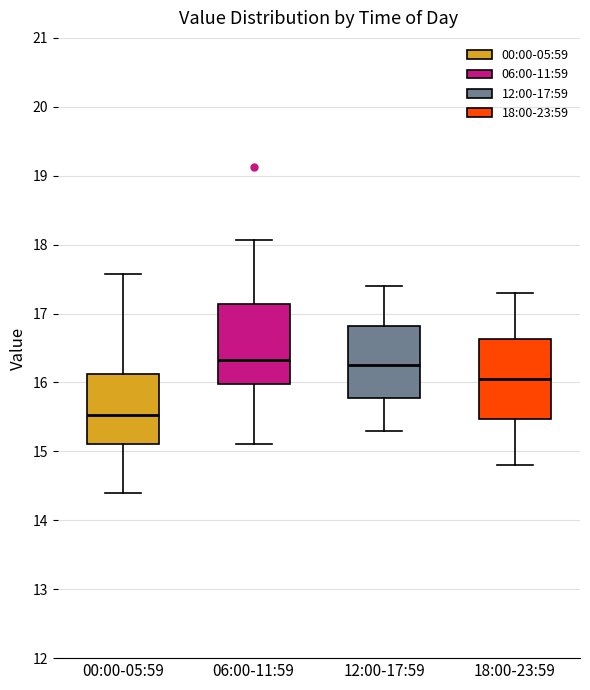

Which box has the lowest median line?

00:00-05:59